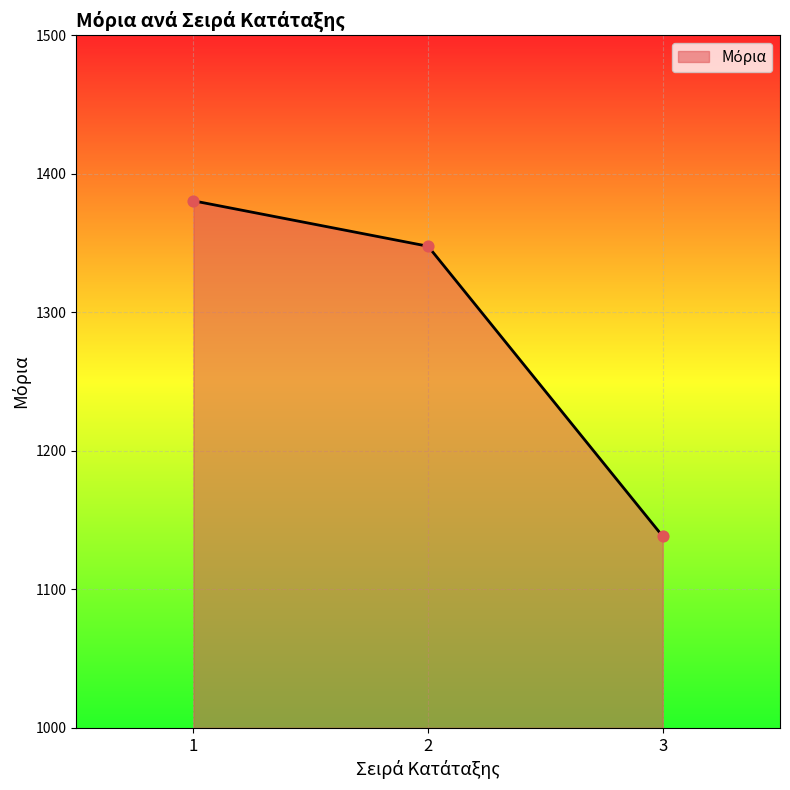

Approximately how many times larger is the value at 1 compared to 3?

1.2